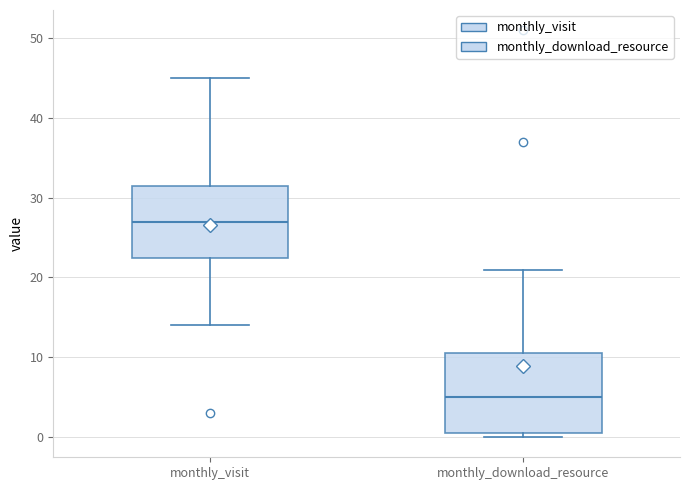

Which box has the highest median line?

monthly_visit